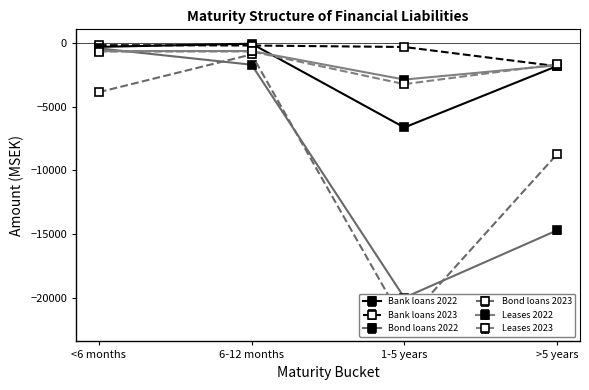

Which label corresponds to the largest value in the chart?

6-12 months